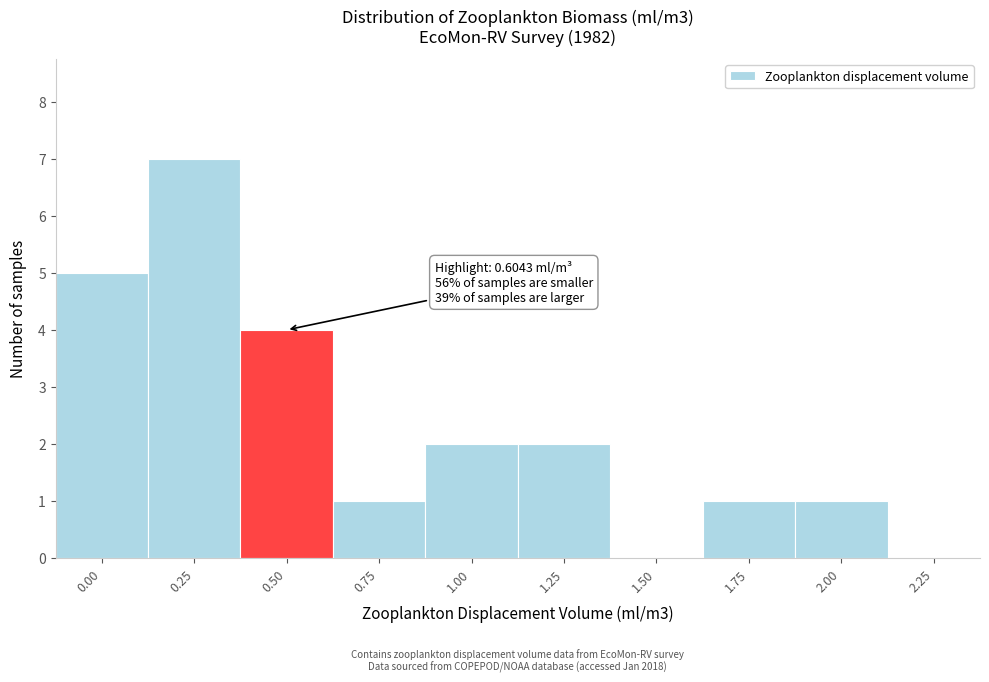

Reading left to right, what are all the values shown in this chart?

0.00=5	0.25=7	0.50=4	0.75=1	1.00=2	1.25=2	1.50=0	1.75=1	2.00=1	2.25=0